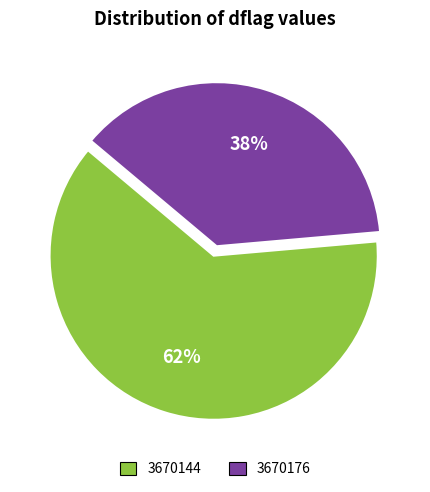

Which category has the biggest portion of the pie?

3670144